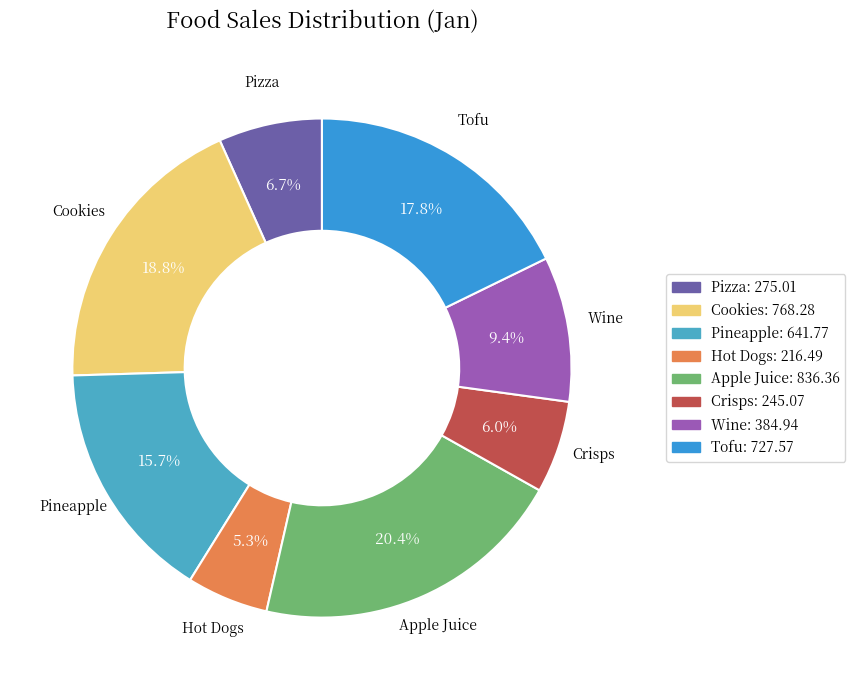

How many segments does this pie chart have?

8